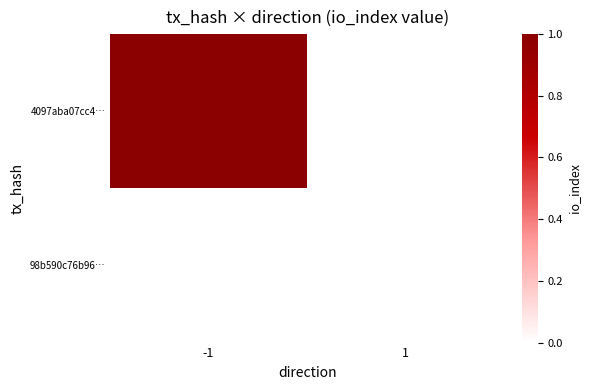

Which label corresponds to the smallest value in the chart?

1